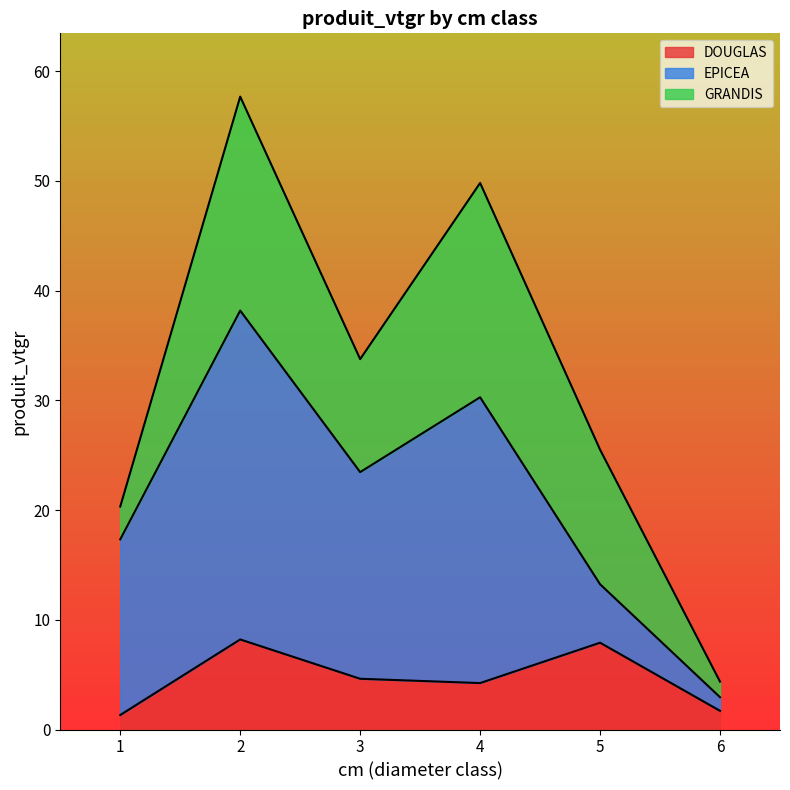

Reading right to left, transcribe all the data shown in this chart.

DOUGLAS: 1.7	7.9	4.2	4.6	8.2	1.3
EPICEA: 1.2	5.3	26.0	18.8	30.0	16.0
GRANDIS: 1.4	12.3	19.5	10.3	19.5	3.0